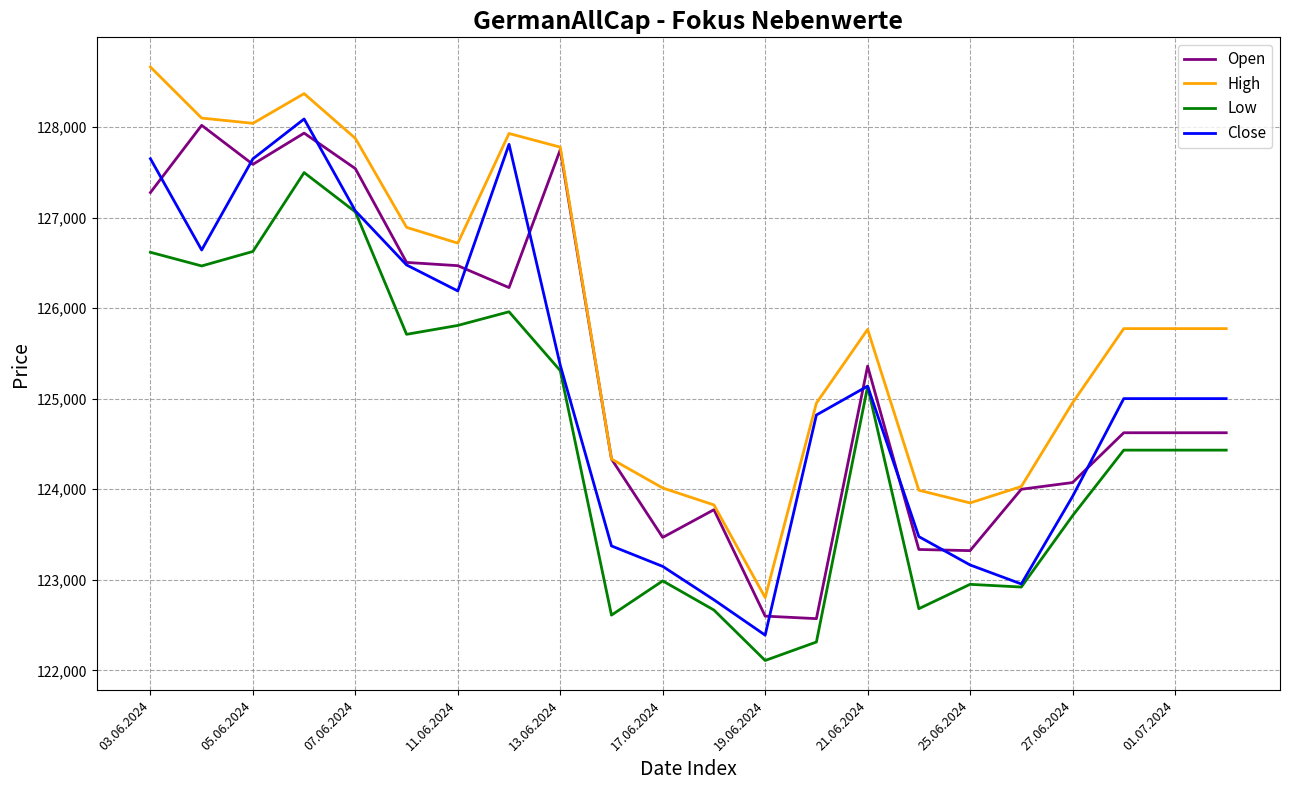

Count the number of categories in the chart.

22